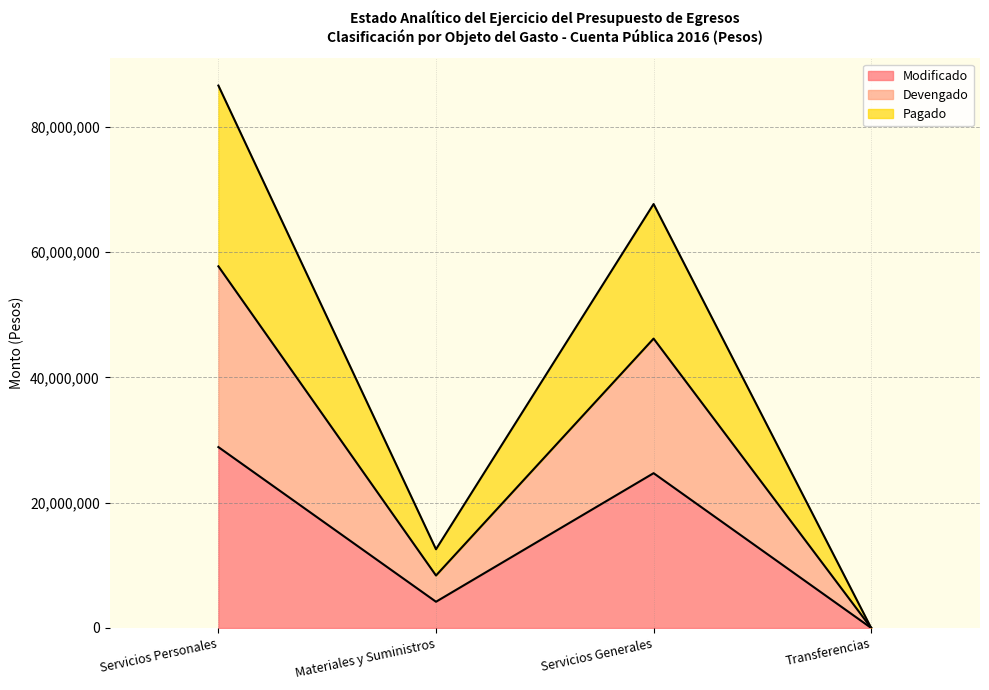

How many distinct data groups are displayed?

3